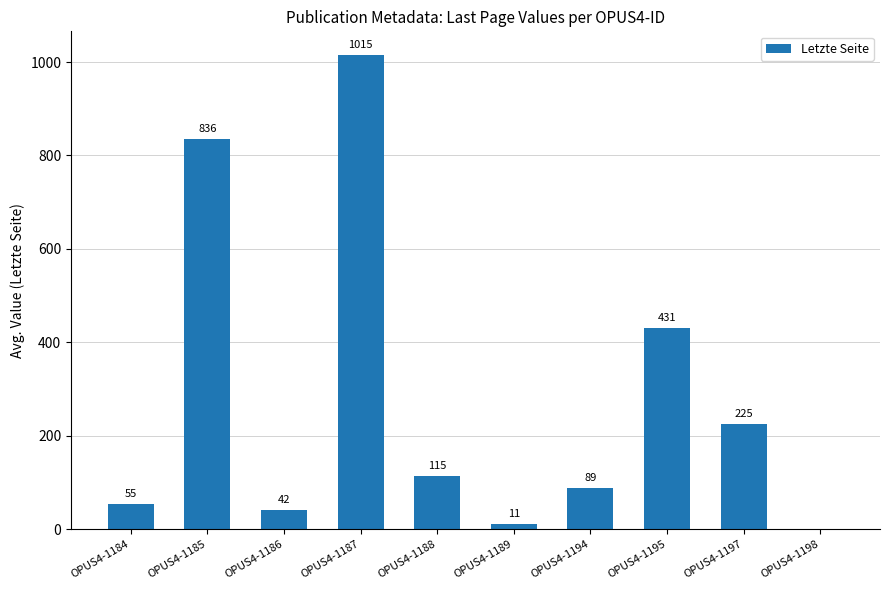

At which label does the data first exceed 115?

OPUS4-1185